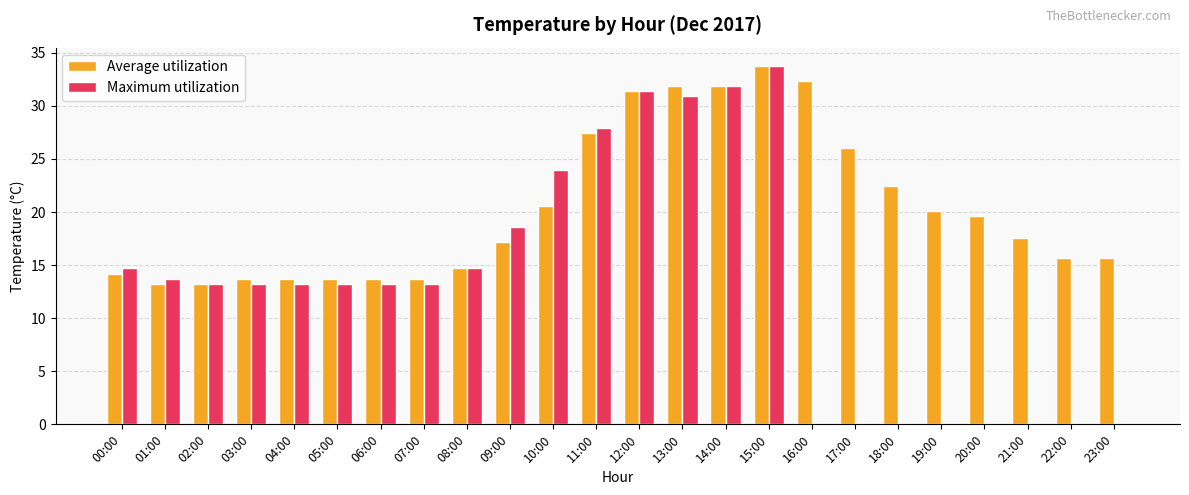

The value of Maximum utilization at 02:00 is 3.8. True or false?

False